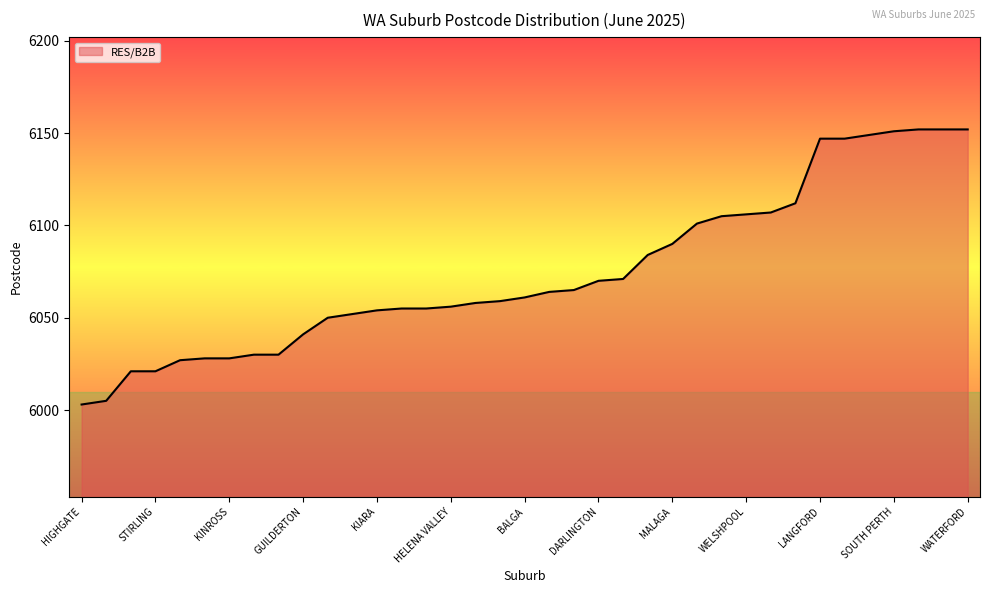

What is the minimum value shown in the chart?

6003